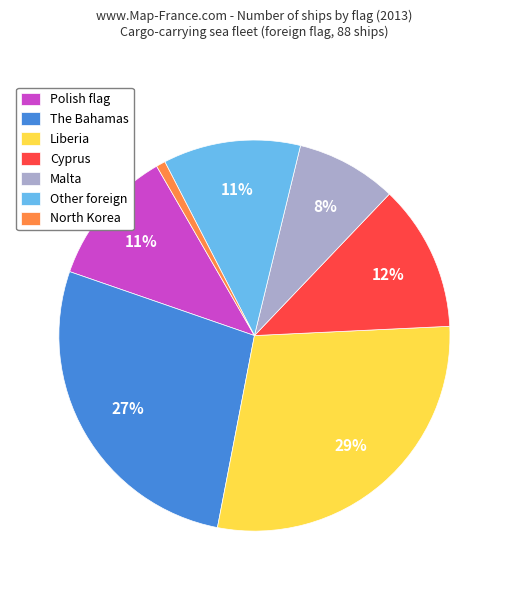

What is the ratio of the value at Cyprus to the value at Liberia?

0.4